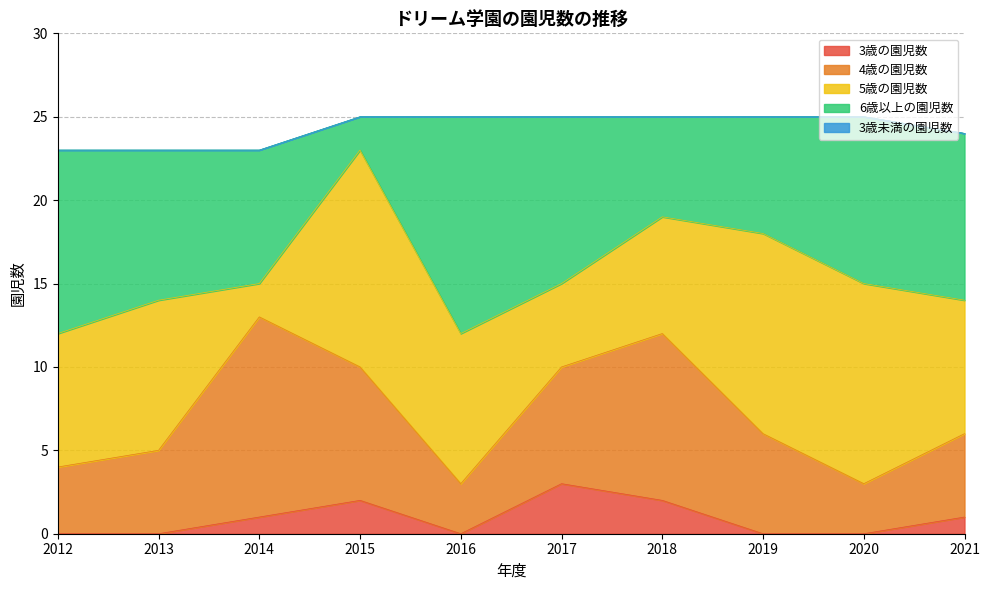

Reading left to right, extract all data points from this chart.

3歳の園児数: 2012=0	2013=0	2014=1	2015=2	2016=0	2017=3	2018=2	2019=0	2020=0	2021=1
4歳の園児数: 2012=4	2013=5	2014=12	2015=8	2016=3	2017=7	2018=10	2019=6	2020=3	2021=5
5歳の園児数: 2012=8	2013=9	2014=2	2015=13	2016=9	2017=5	2018=7	2019=12	2020=12	2021=8
6歳以上の園児数: 2012=11	2013=9	2014=8	2015=2	2016=13	2017=10	2018=6	2019=7	2020=10	2021=10
3歳未満の園児数: 2012=0	2013=0	2014=0	2015=0	2016=0	2017=0	2018=0	2019=0	2020=0	2021=0